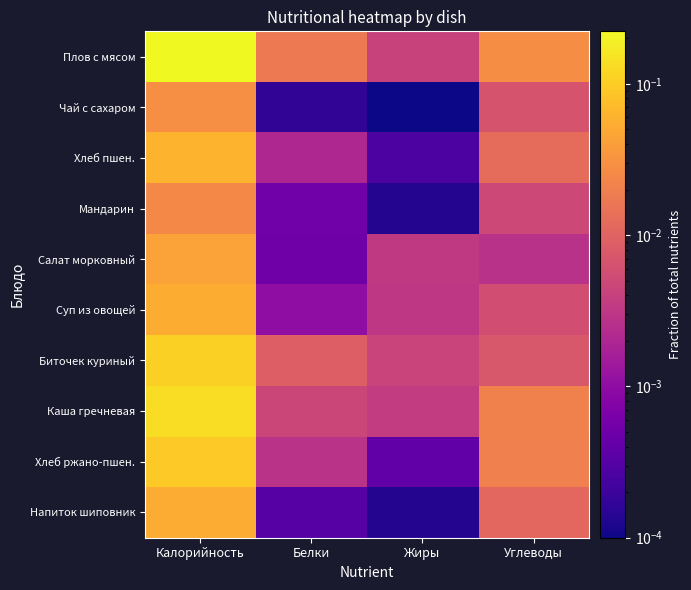

Reading left to right, transcribe all the data shown in this chart.

Плов с мясом: Калорийность=0.2	Белки=0.0	Жиры=0.0	Углеводы=0.0
Чай с сахаром: Калорийность=0.0	Белки=0.0	Жиры=0.0	Углеводы=0.0
Хлеб пшен.: Калорийность=0.1	Белки=0.0	Жиры=0.0	Углеводы=0.0
Мандарин: Калорийность=0.0	Белки=0.0	Жиры=0.0	Углеводы=0.0
Салат морковный: Калорийность=0.0	Белки=0.0	Жиры=0.0	Углеводы=0.0
Суп из овощей: Калорийность=0.1	Белки=0.0	Жиры=0.0	Углеводы=0.0
Биточек куриный: Калорийность=0.1	Белки=0.0	Жиры=0.0	Углеводы=0.0
Каша гречневая: Калорийность=0.1	Белки=0.0	Жиры=0.0	Углеводы=0.0
Хлеб ржано-пшен.: Калорийность=0.1	Белки=0.0	Жиры=0.0	Углеводы=0.0
Напиток шиповник: Калорийность=0.1	Белки=0.0	Жиры=0.0	Углеводы=0.0